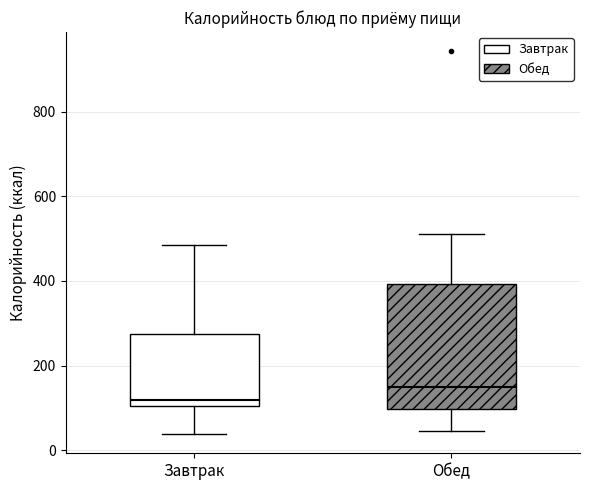

Where is the upper edge of the box for Завтрак on the y-axis? The values are not printed on the chart, so give them approximately, as read against the axis.

280